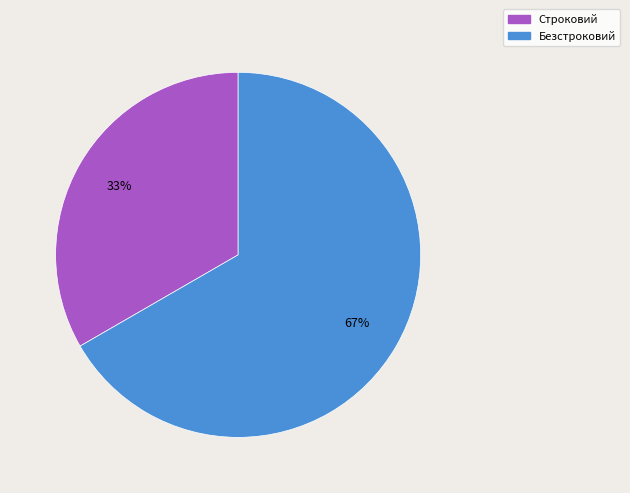

Which slice is the smallest?

Строковий